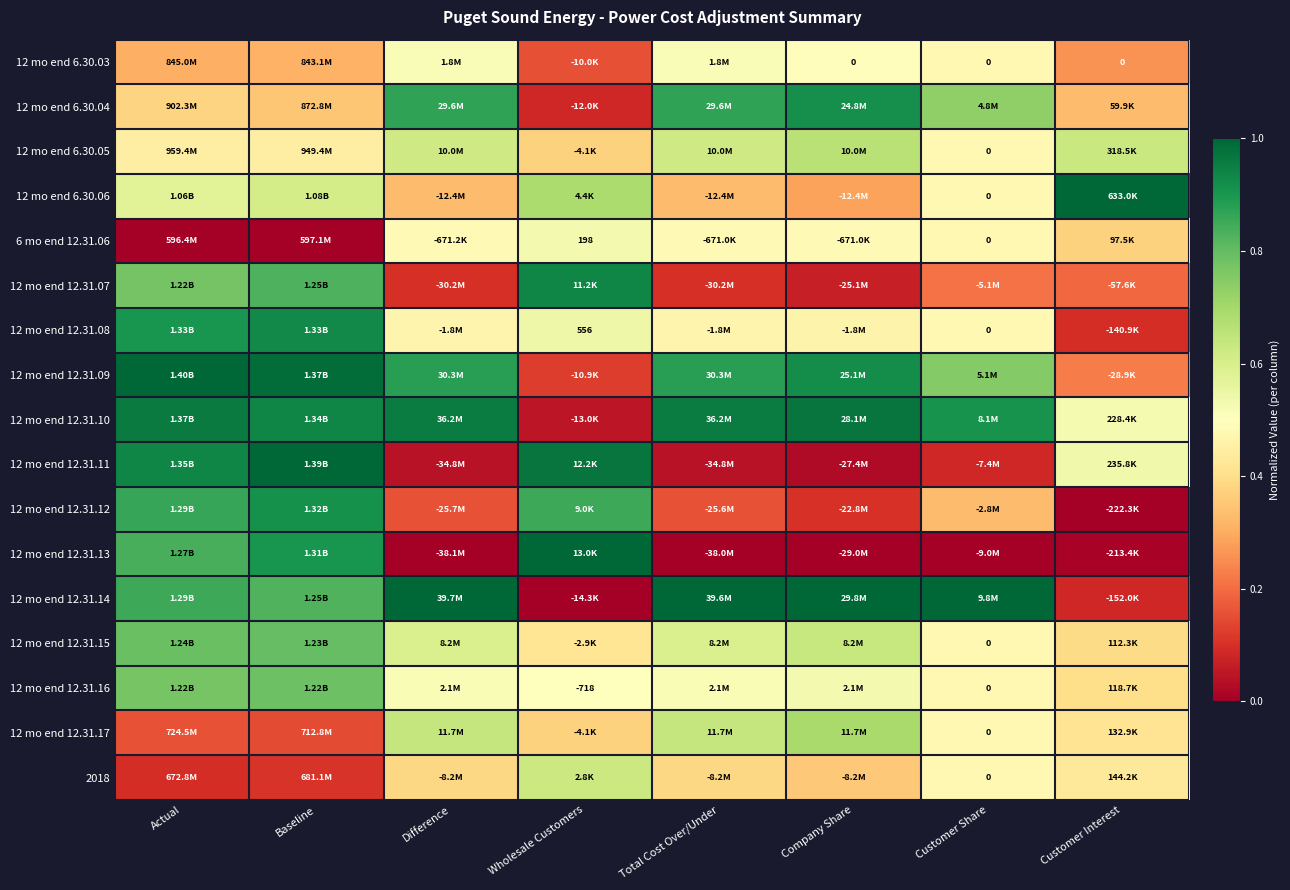

What is the sum of the 12 mo end 12.31.14 values at Customer Share and Wholesale Customers?

1.0